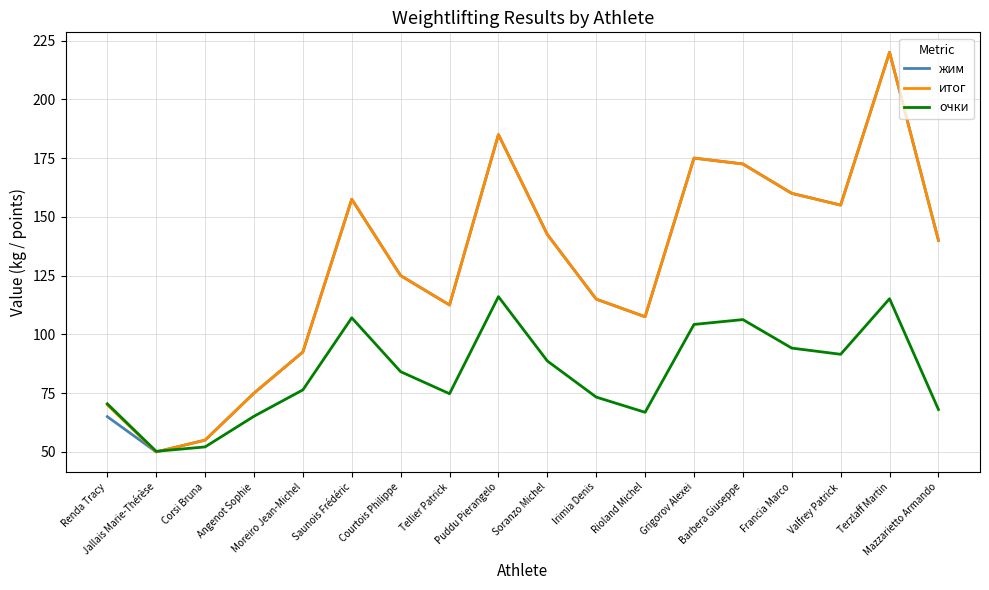

What is the greatest value displayed?

220.0